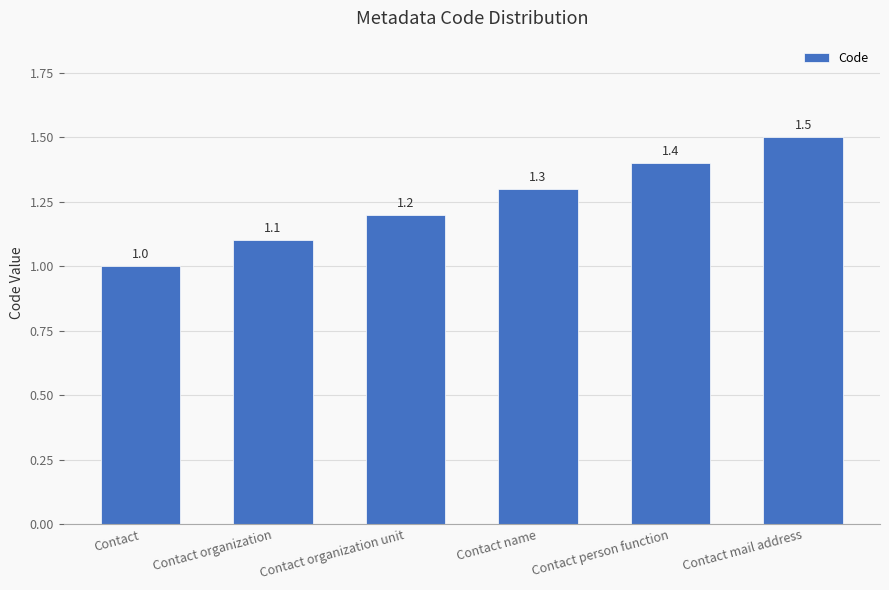

Reading left to right, transcribe all the data shown in this chart.

Contact=1.0	Contact organization=1.1	Contact organization unit=1.2	Contact name=1.3	Contact person function=1.4	Contact mail address=1.5